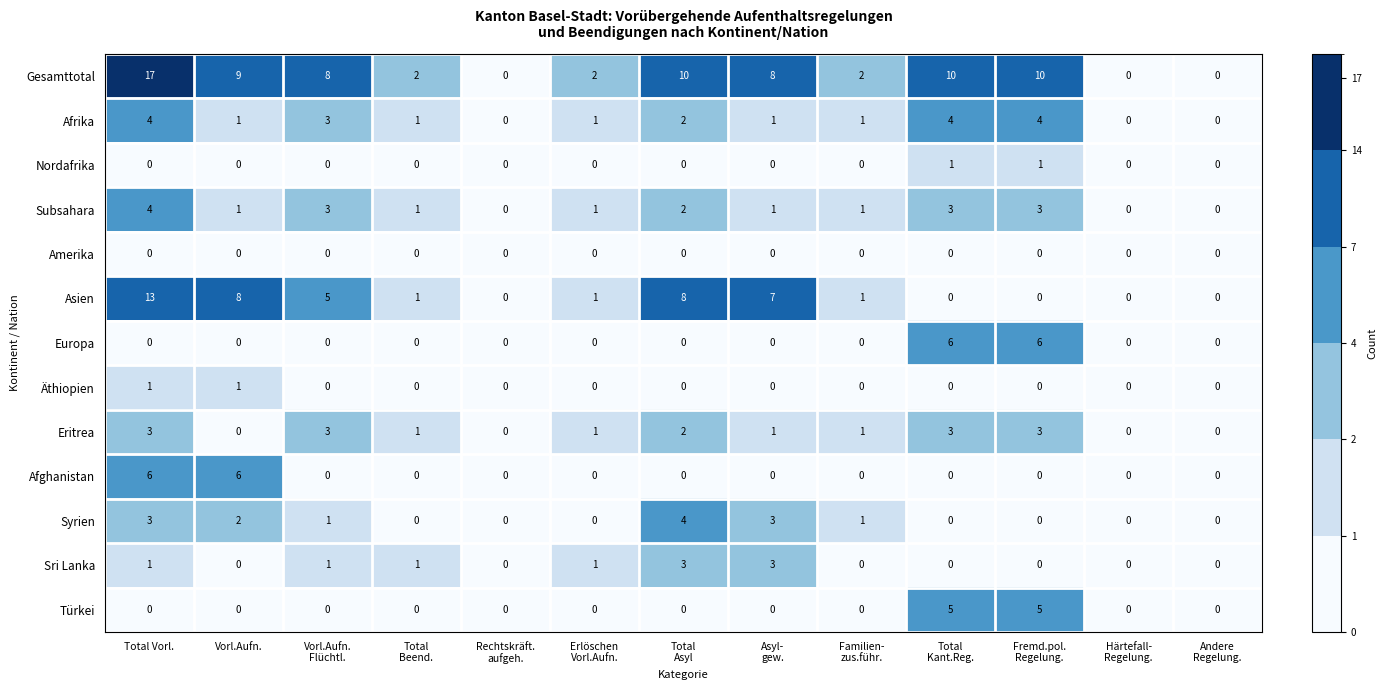

At which category is the sum across all series the highest?

Total Vorl.